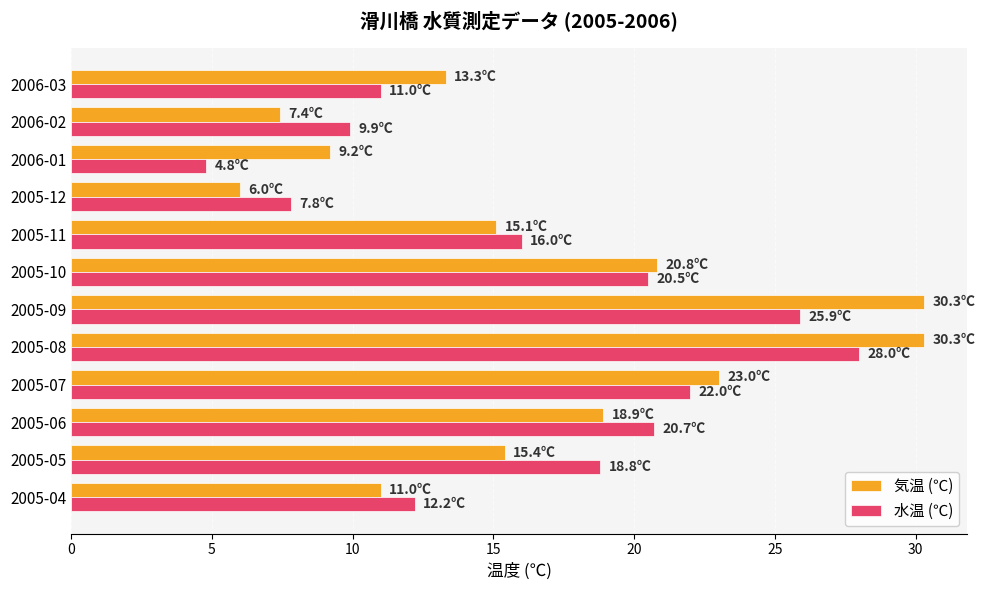

What is the sum of all 水温 (℃) values?

197.6